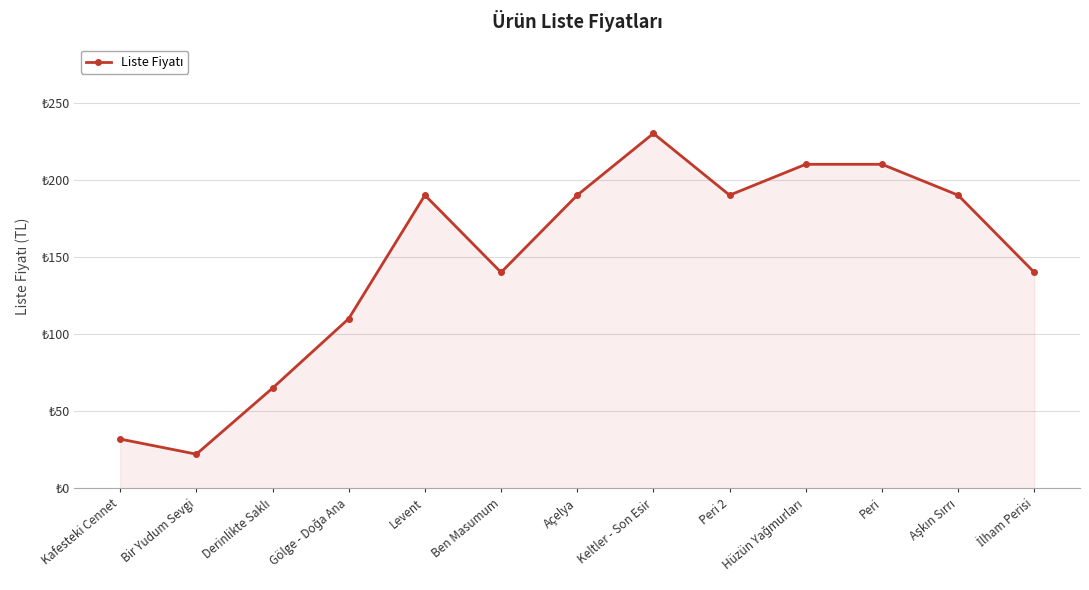

What is the difference between the maximum and minimum values?

207.8